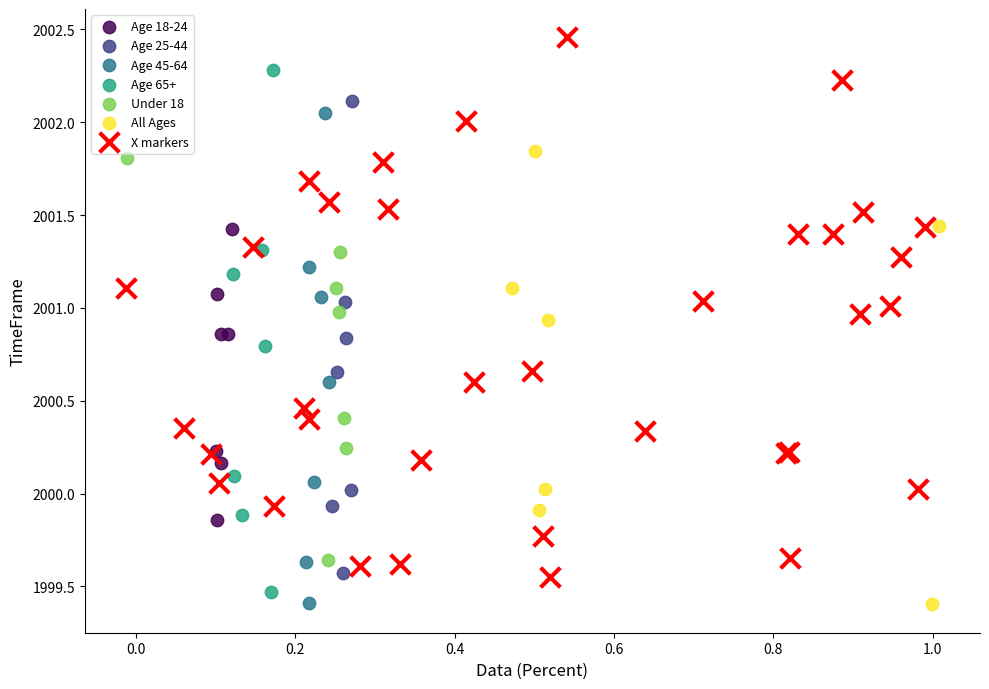

Which series reaches the maximum Y coordinate?

X markers